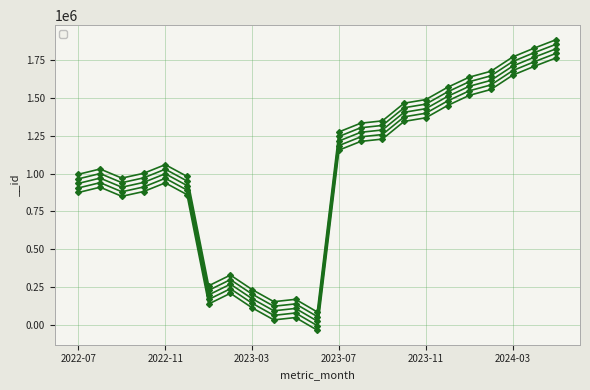

What is the smallest value displayed?

-32330